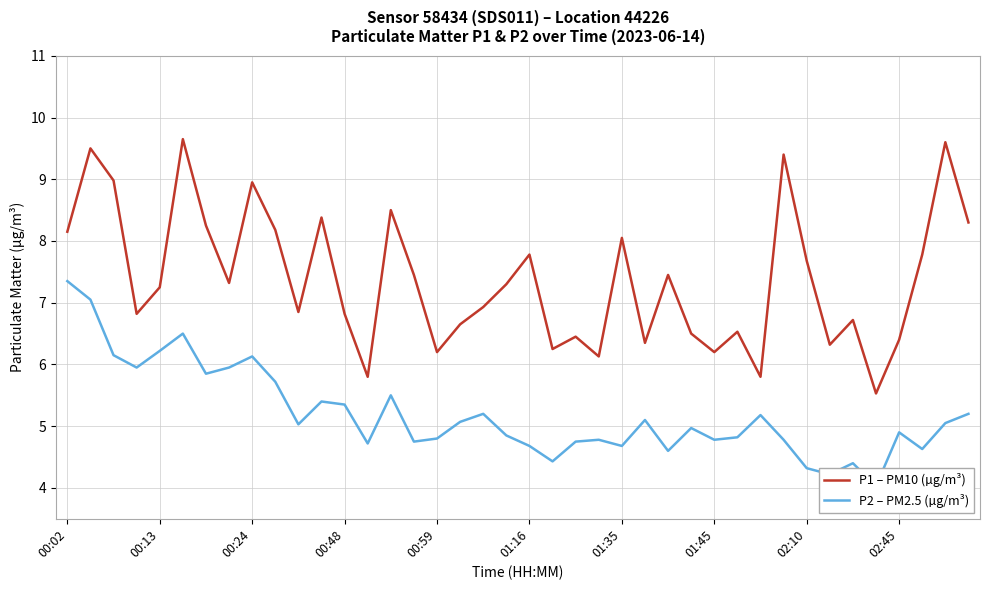

How many data points in P1 – PM10 (µg/m³) are above 7?

21